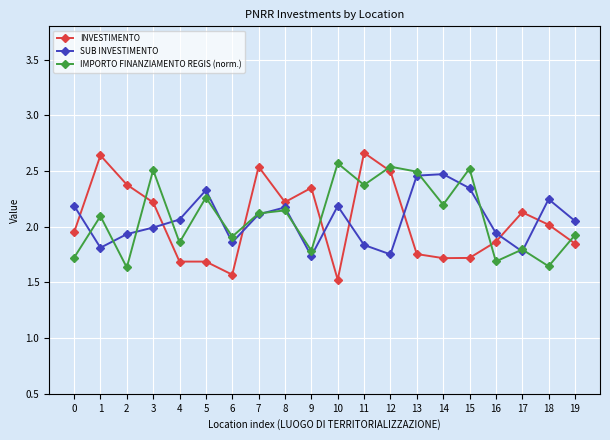

True or false: IMPORTO FINANZIAMENTO REGIS (norm.) has more than 0 points higher than both neighbors.

True